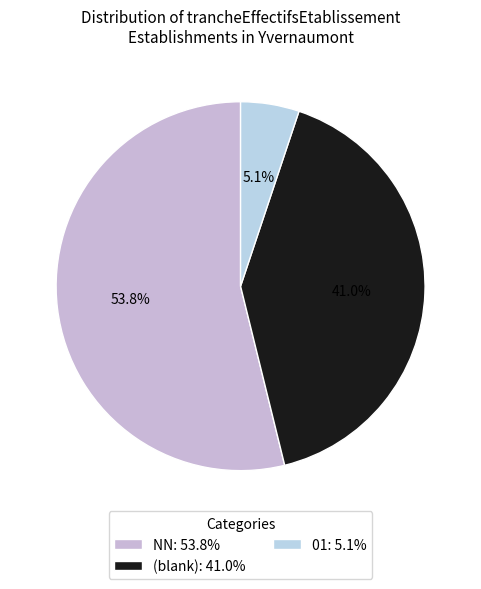

Count the number of slices in the pie.

3